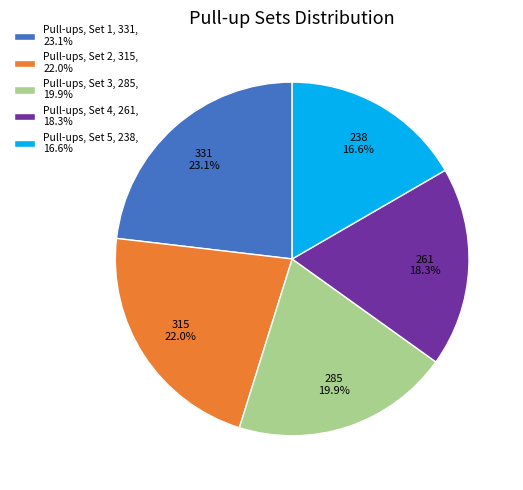

Approximately how many times larger is the value at Pull-ups, Set 3, 285, 19.9% compared to Pull-ups, Set 5, 238, 16.6%?

1.2